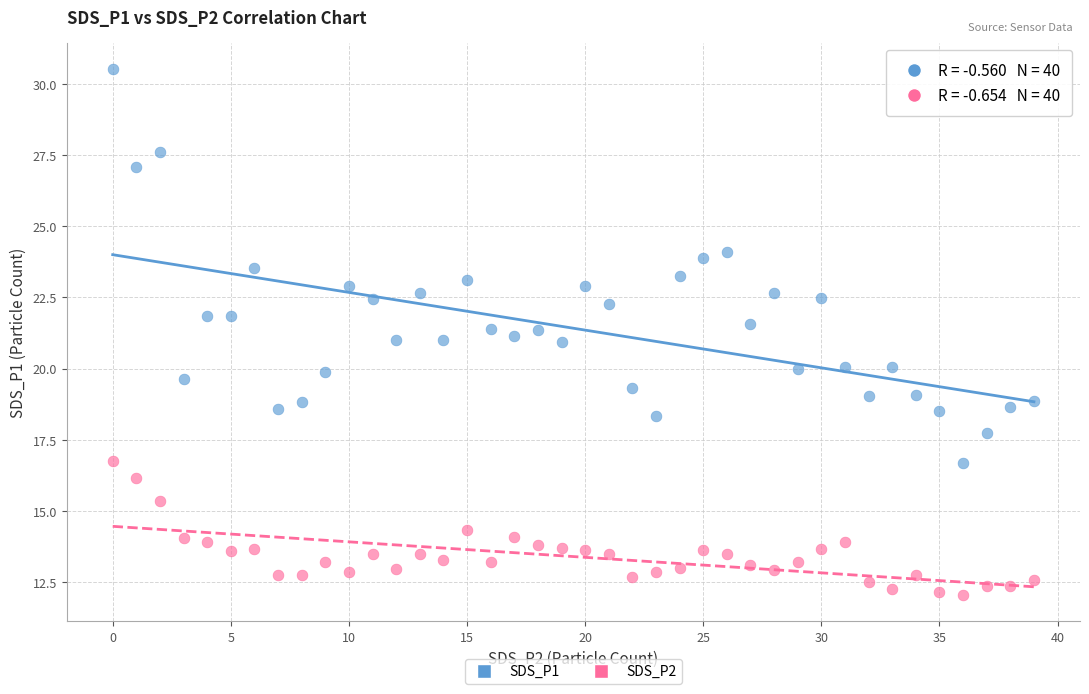

Across all data points, what is the range of Y values (max minus min)?

18.5